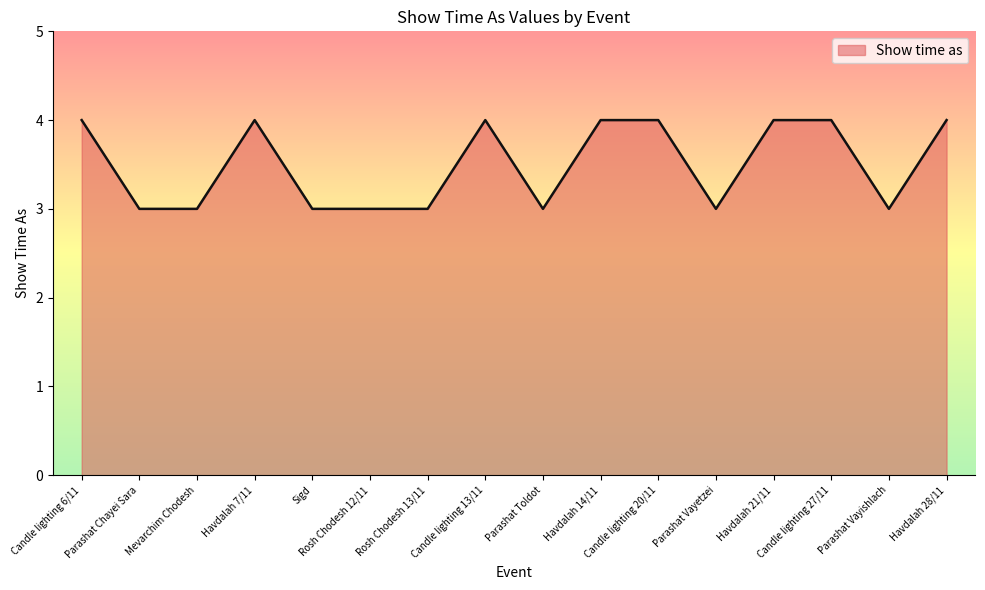

What is the greatest value displayed?

4